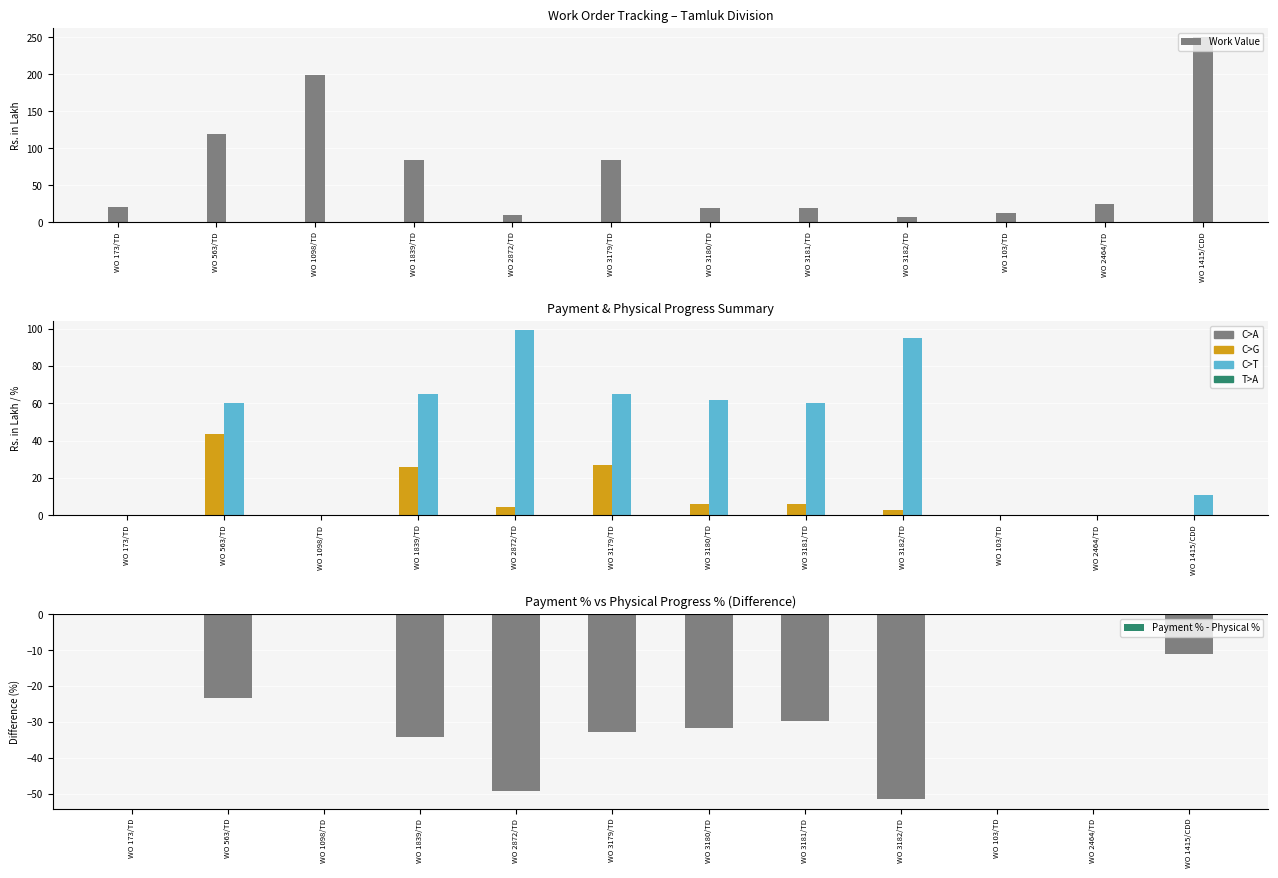

What is the difference between the highest and lowest values at WO 1839/TD?

118.6